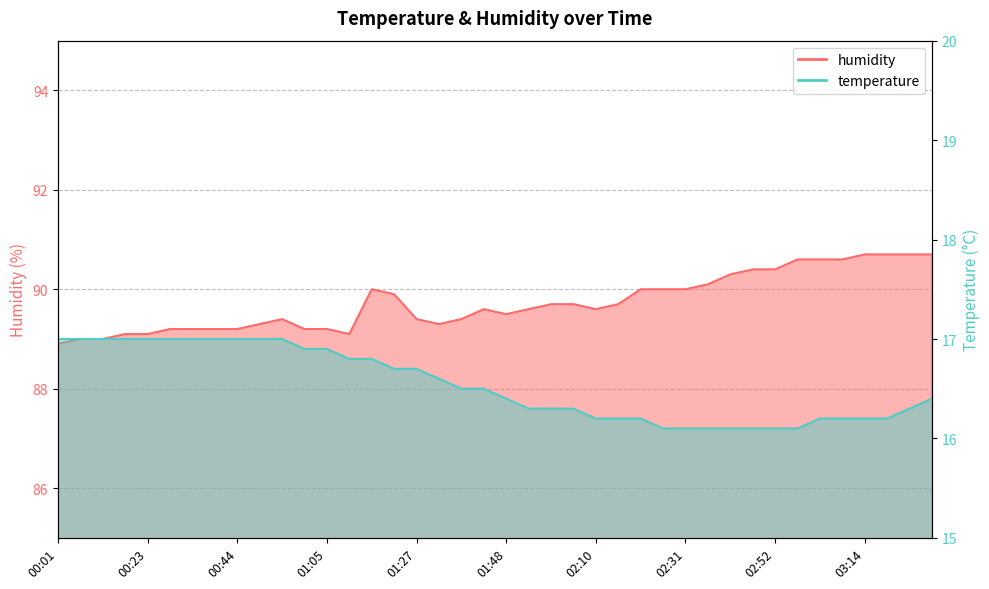

Does the chart have visible grid lines?

Yes